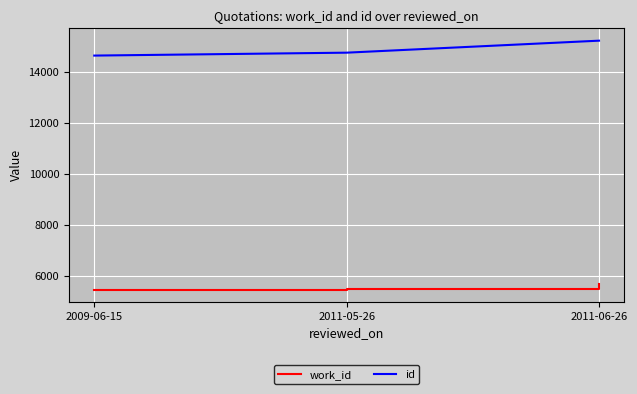

What is the spread (max minus min) of values at 2009-06-15?

9163